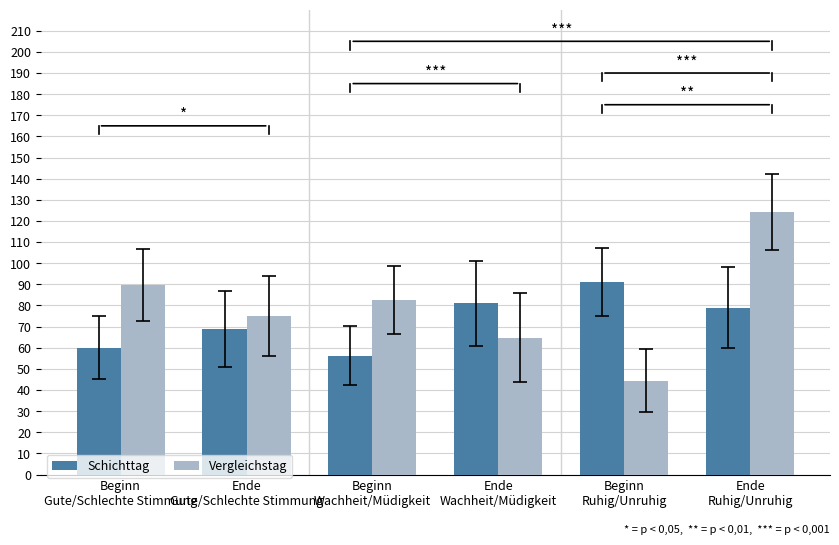

What is the average value of the Vergleichstag series?

80.1